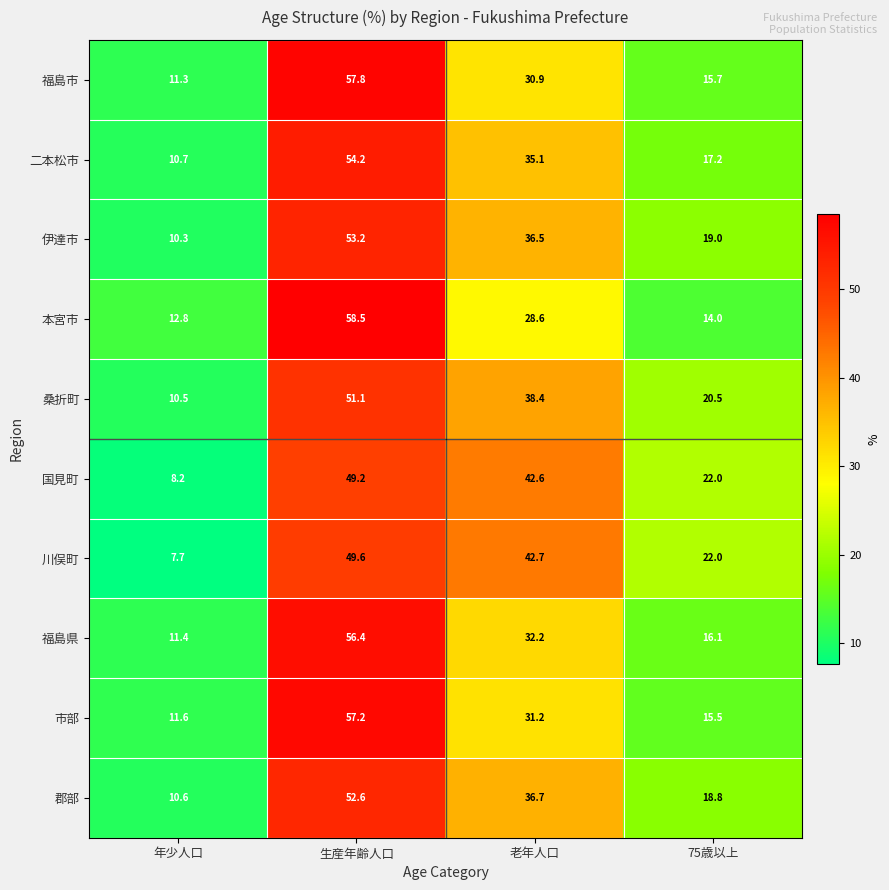

Where does the 川俣町 series first go above 42?

生産年齢人口